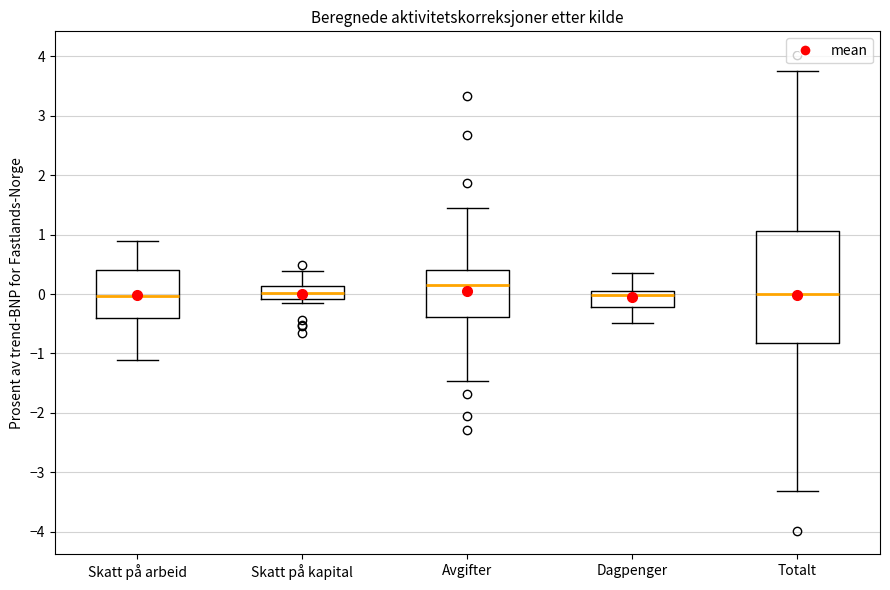

Where does the lower whisker of the box for Dagpenger end on the y-axis? The values are not printed on the chart, so give them approximately, as read against the axis.

-0.5